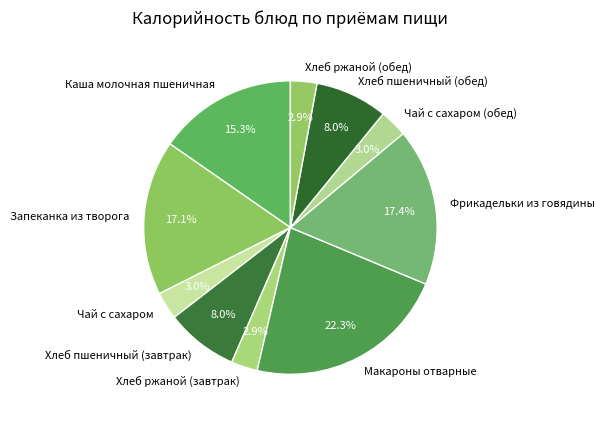

What is the ratio of the value at Чай с сахаром to the value at Хлеб ржаной (завтрак)?

1.0